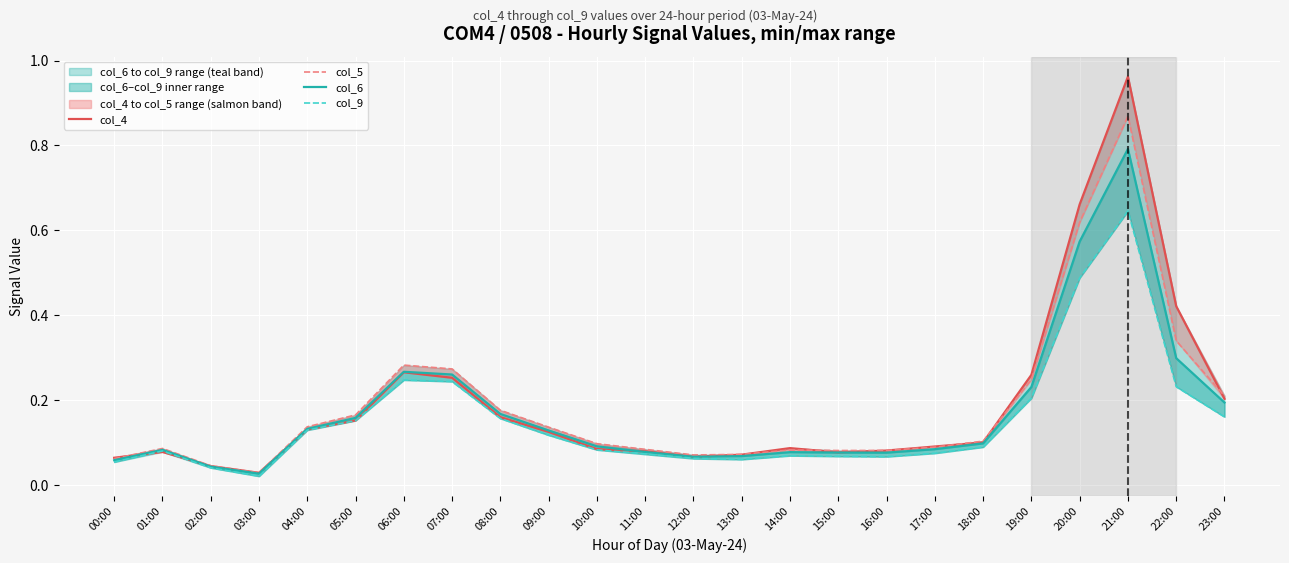

True or false: col_6 and col_4 intersect in this chart.

True